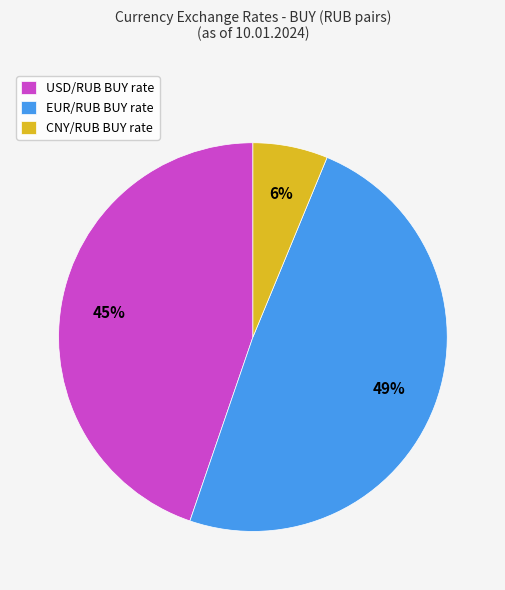

Is CNY/RUB the majority of the pie?

No